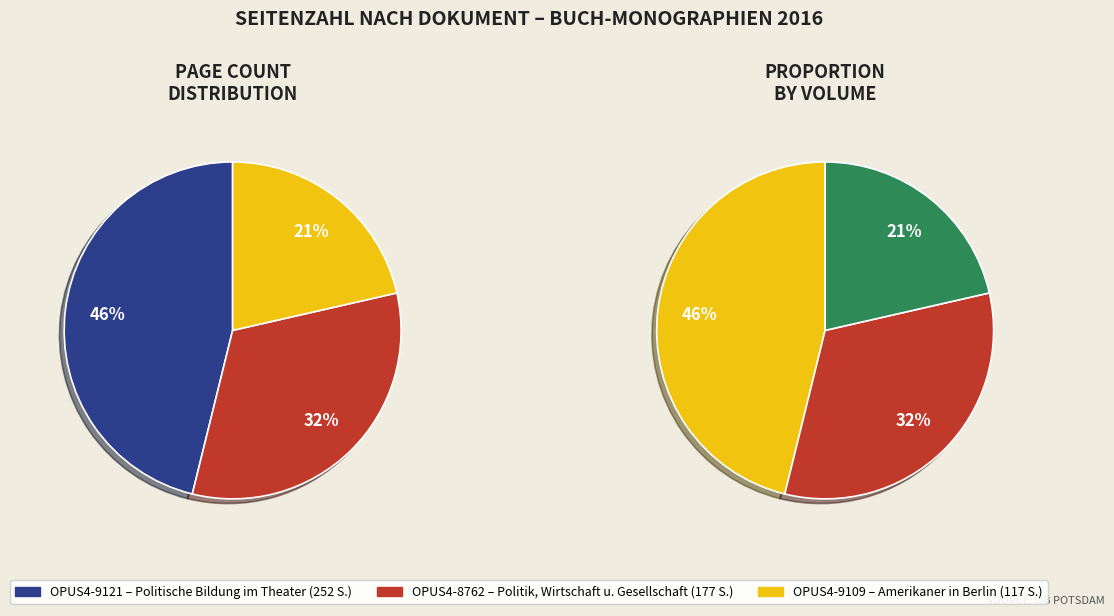

Which category has the biggest portion of the pie?

OPUS4-9121
Politische Bildung
im Theater